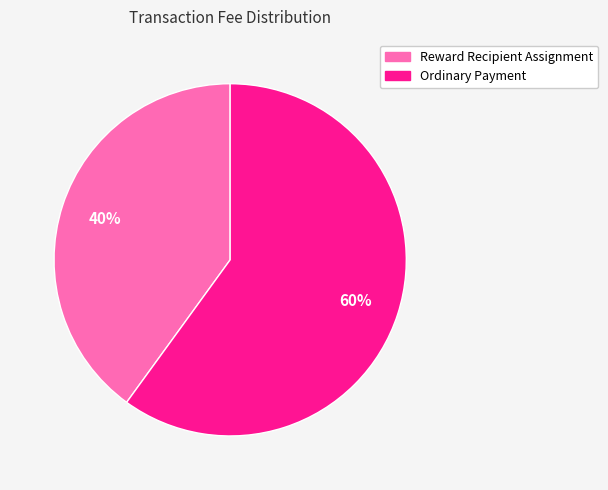

What is the majority slice?

Ordinary Payment